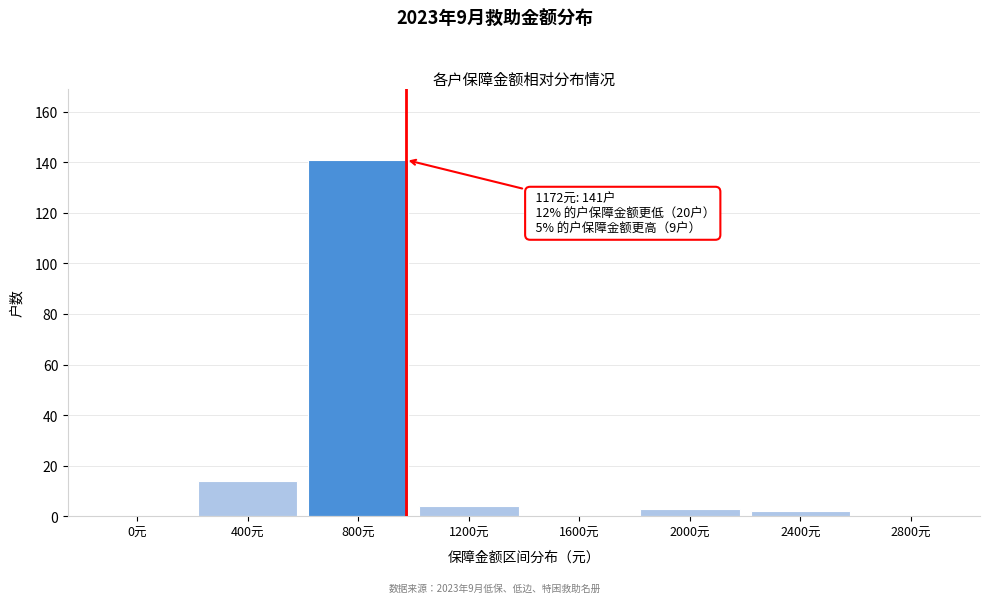

Reading left to right, transcribe all the data shown in this chart.

0元=0	400元=14	800元=141	1200元=4	1600元=0	2000元=3	2400元=2	2800元=0